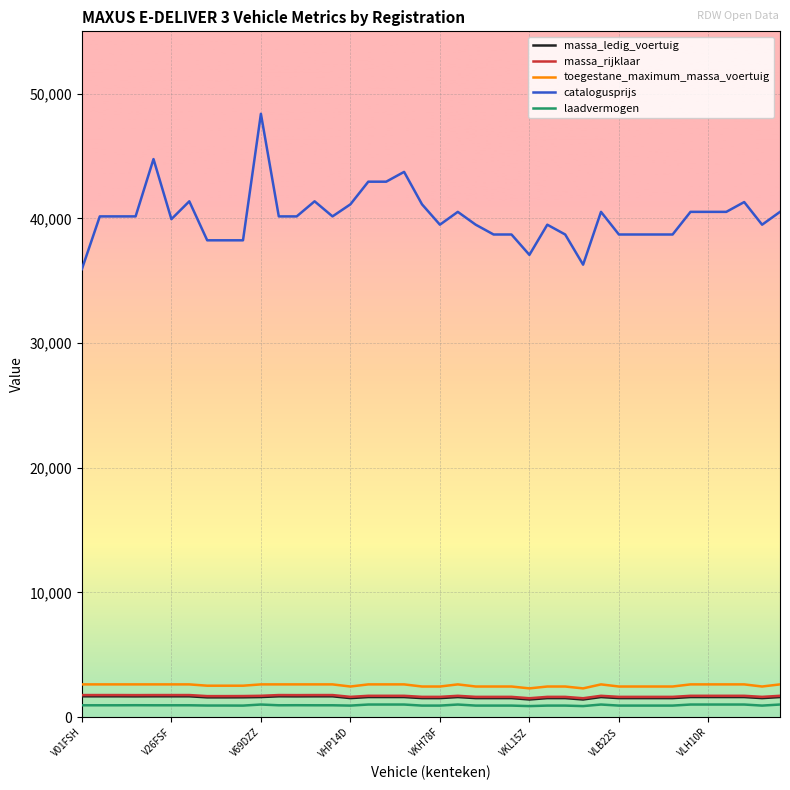

What is the difference between the second highest and second lowest values in the massa_rijklaar series?

255